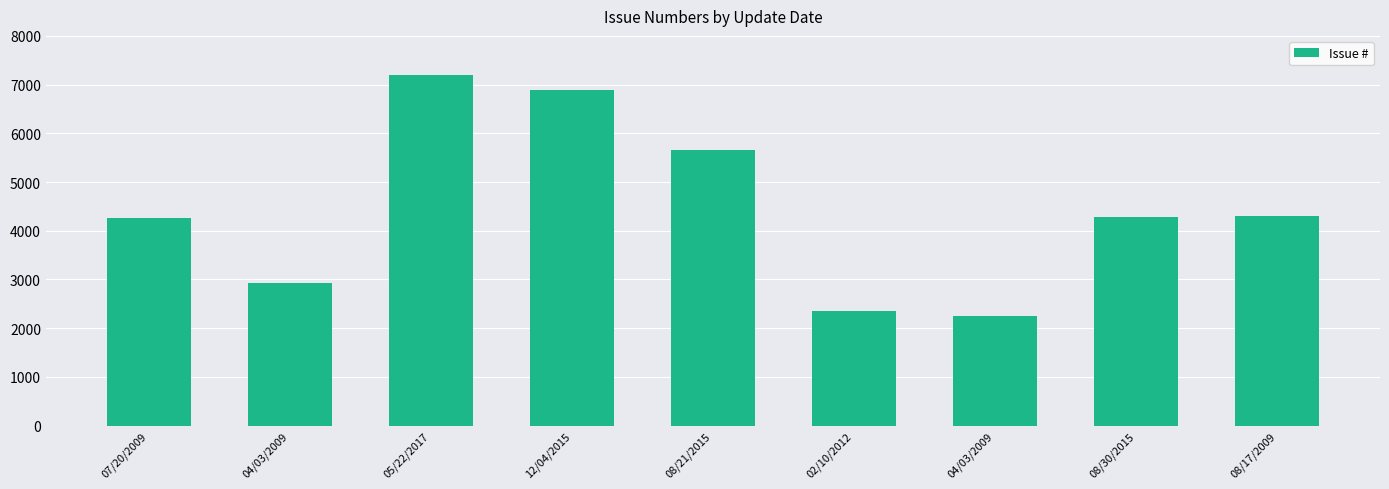

How many values are below 4281?

4